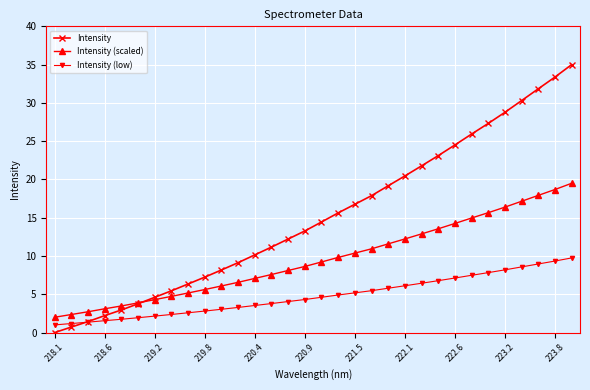

Which series has the largest range (max minus min)?

Intensity